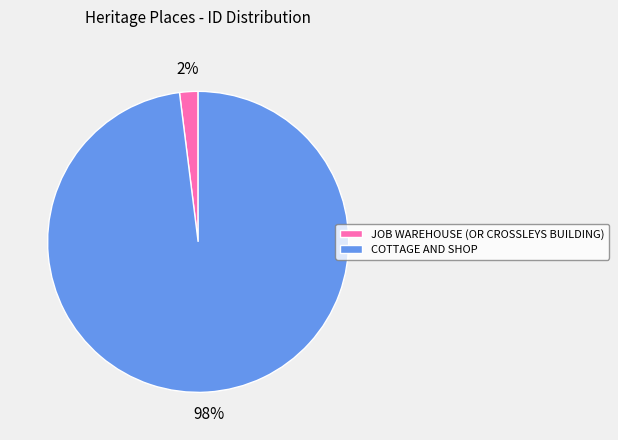

Is the sum of JOB WAREHOUSE (OR CROSSLEYS BUILDING) and COTTAGE AND SHOP greater than half?

Yes